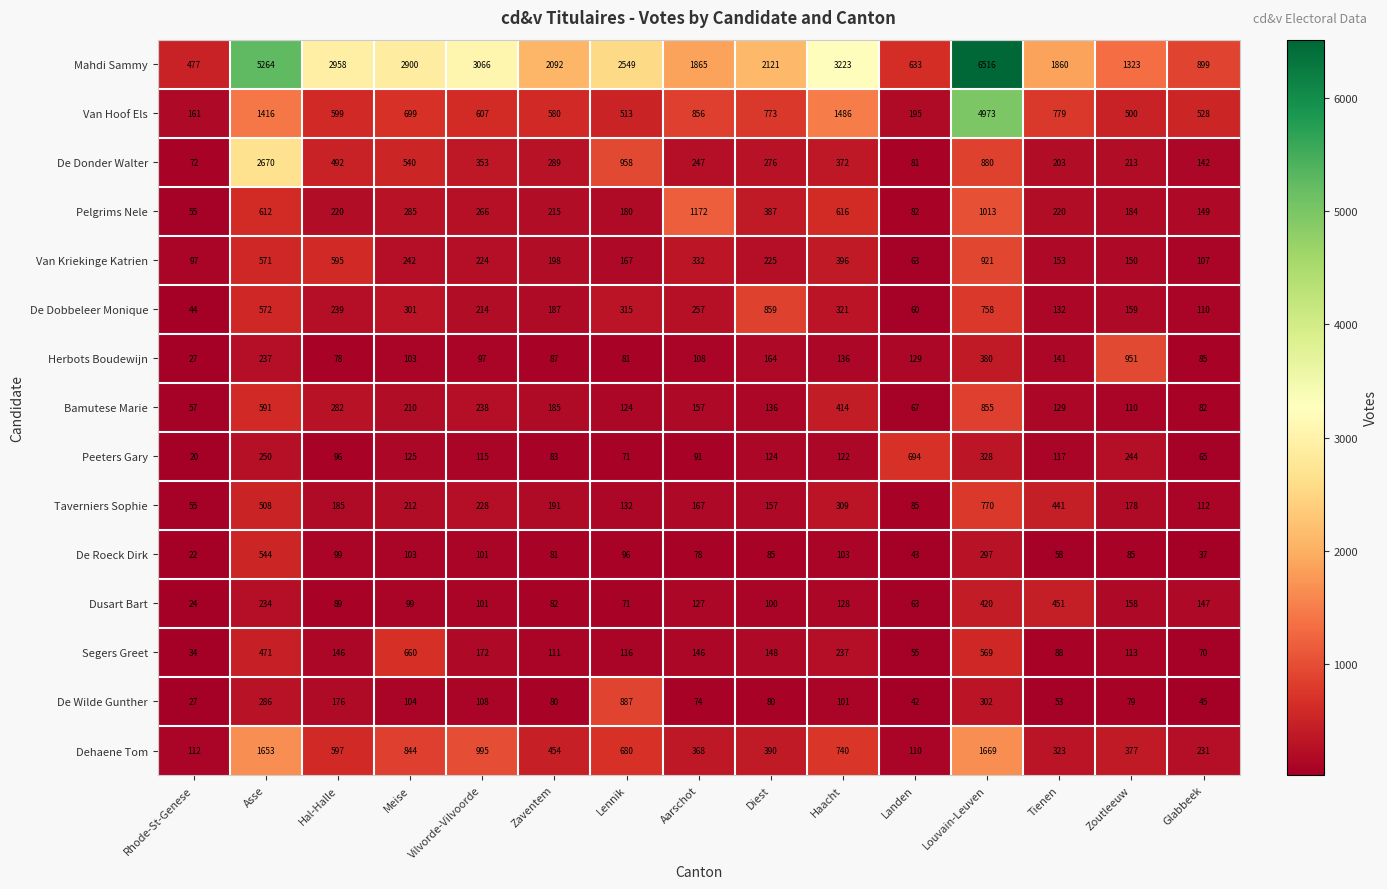

Where does the De Donder Walter series first go above 289?

Asse